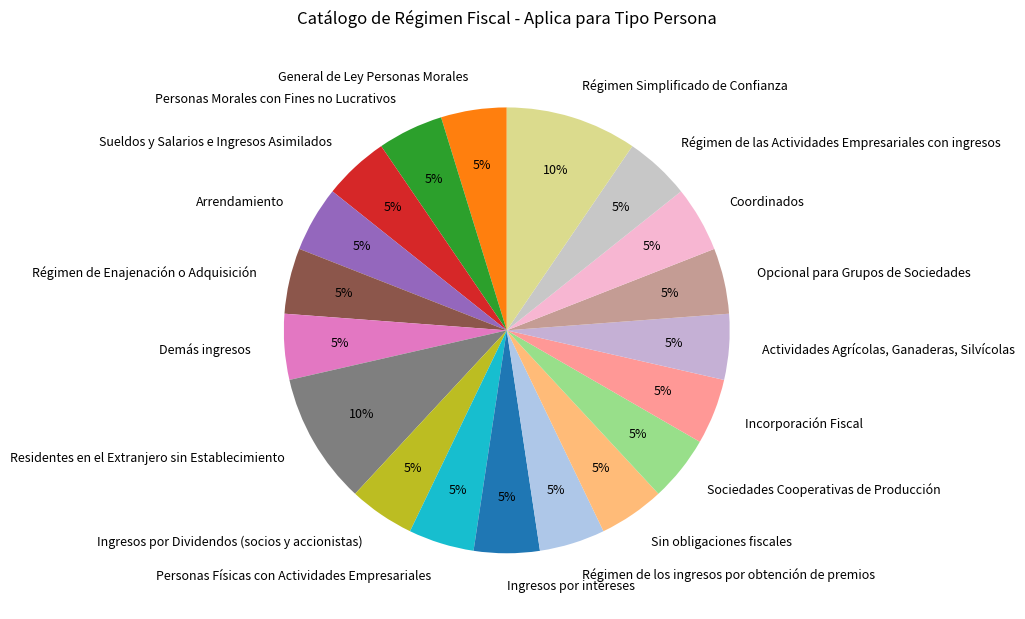

Is there a majority slice in this chart?

No